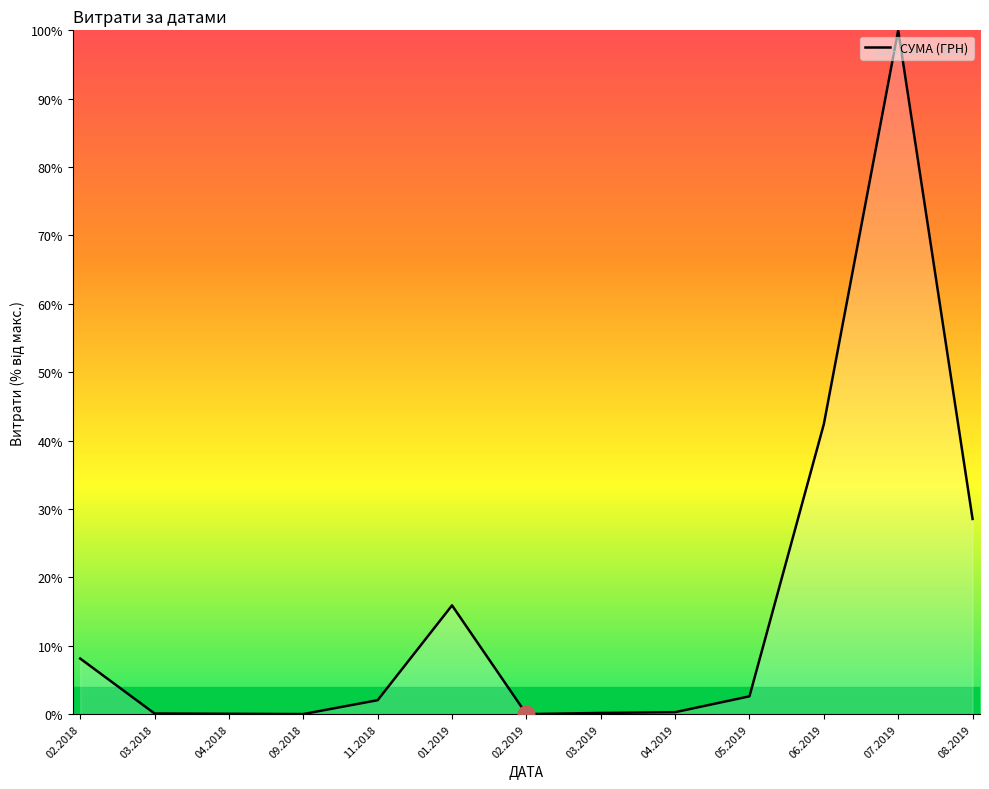

Read the value at 05.2019.

2.6